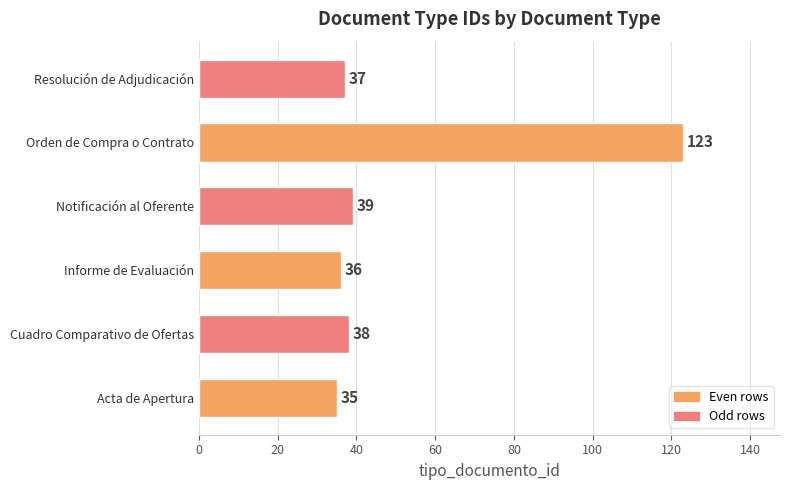

What is the greatest value displayed?

123